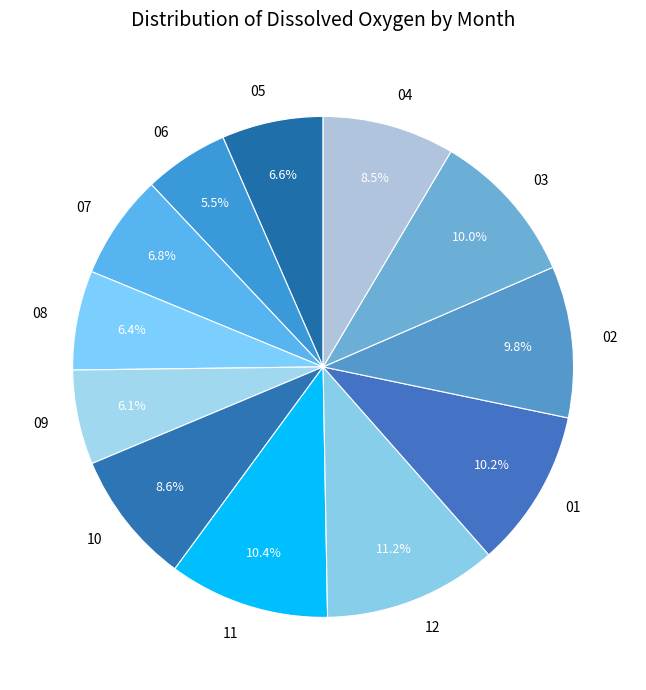

To the nearest percent, what is the combined percentage of 07 and 05?

13%